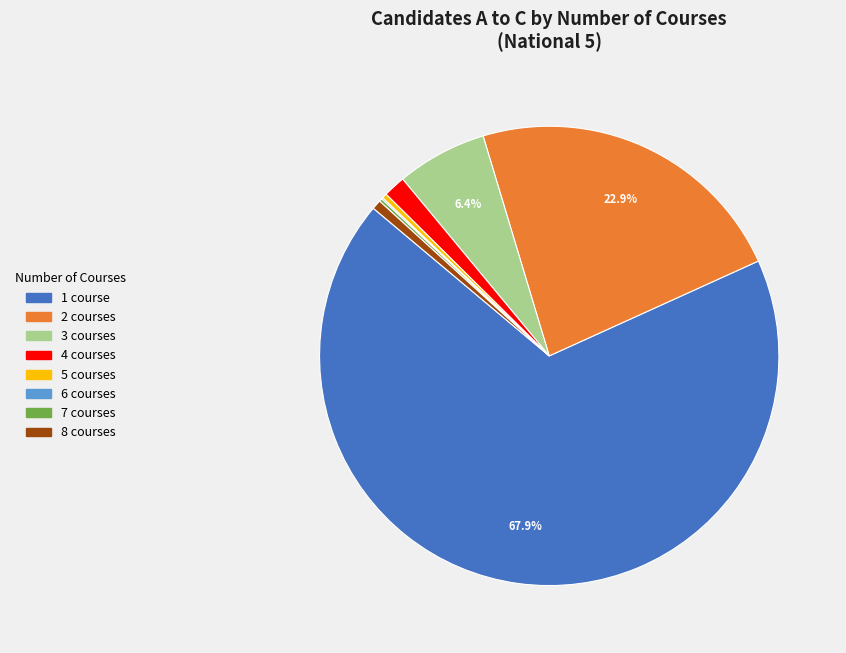

Between 2 and 4, which is larger?

2